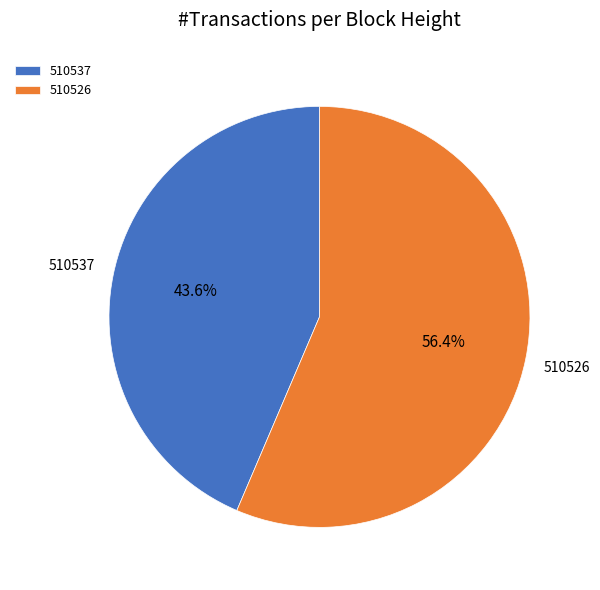

To the nearest percent, what is the average slice percentage?

50%